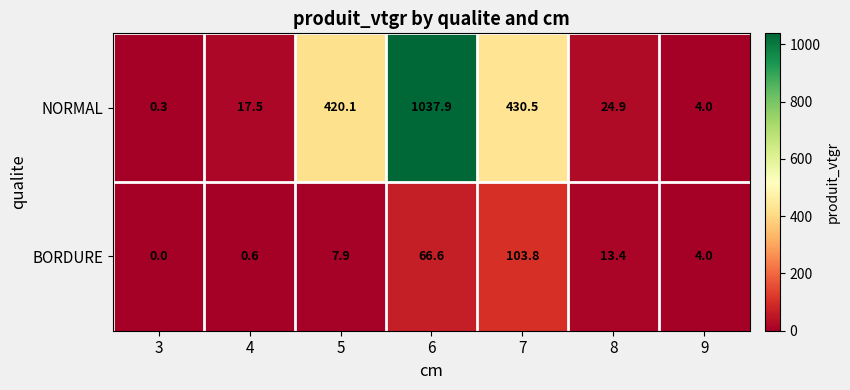

What is the sum of the NORMAL values at 3 and 9?

4.3